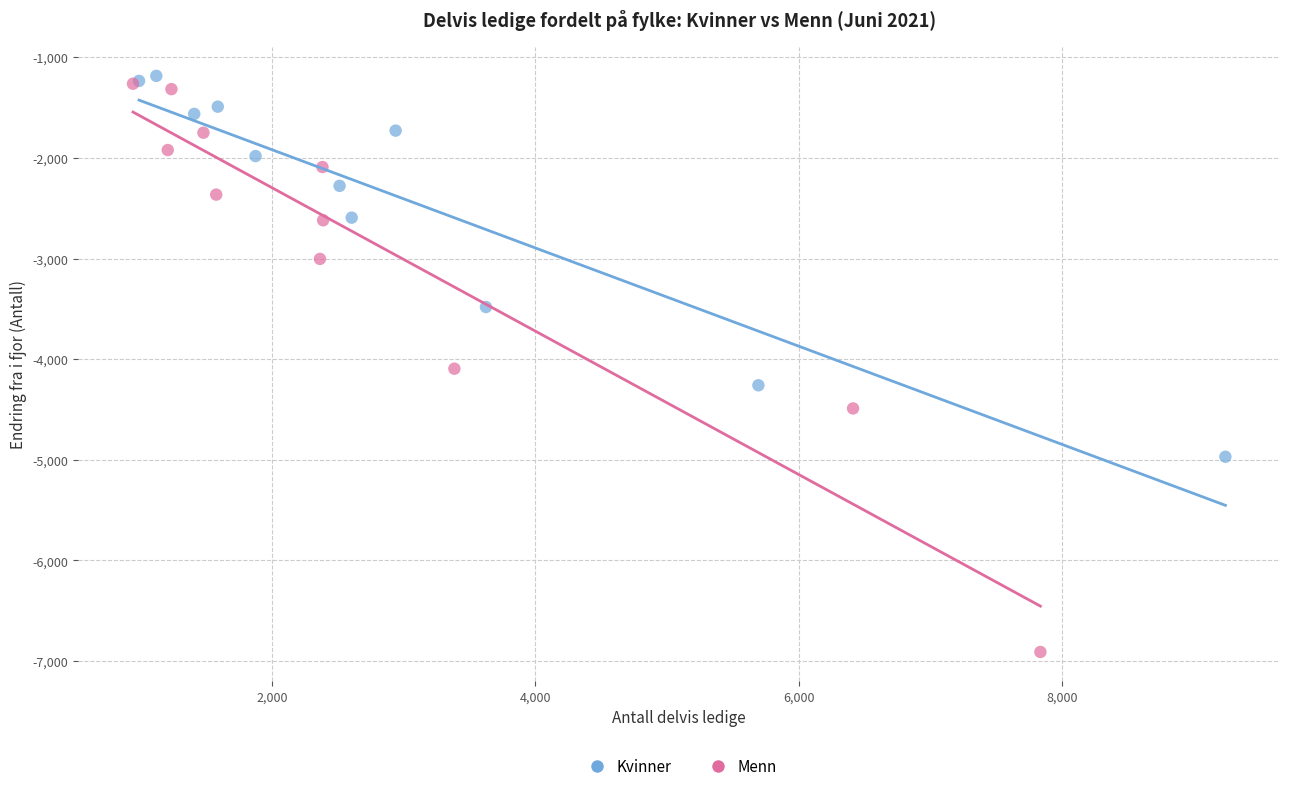

Which series contains the lowest Y value?

Menn